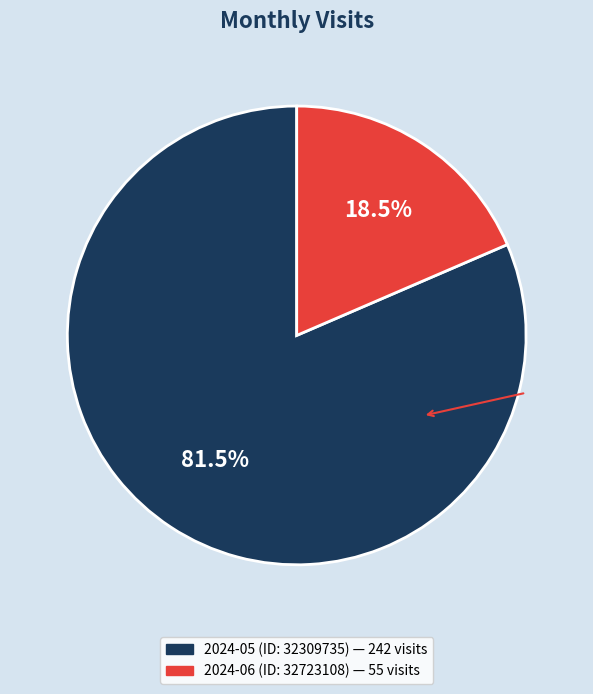

Which has a higher value, 2024-05 (ID: 32309735) or 2024-06 (ID: 32723108)?

2024-05 (ID: 32309735)